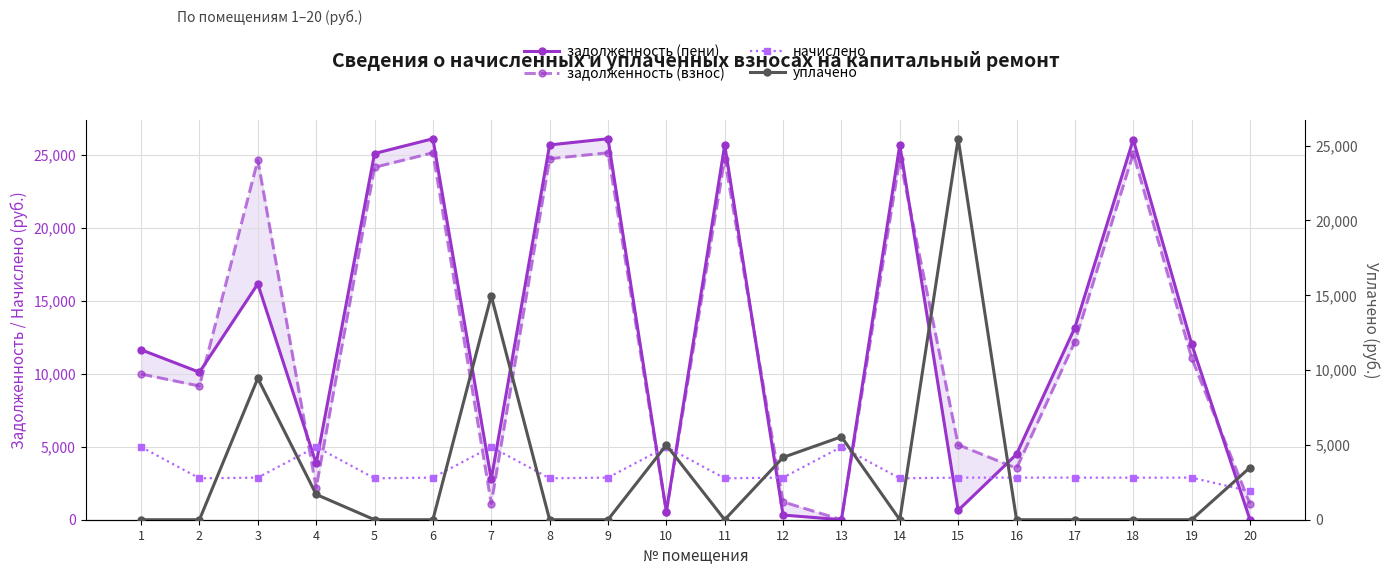

At which label is уплачено closest to 12728?

7